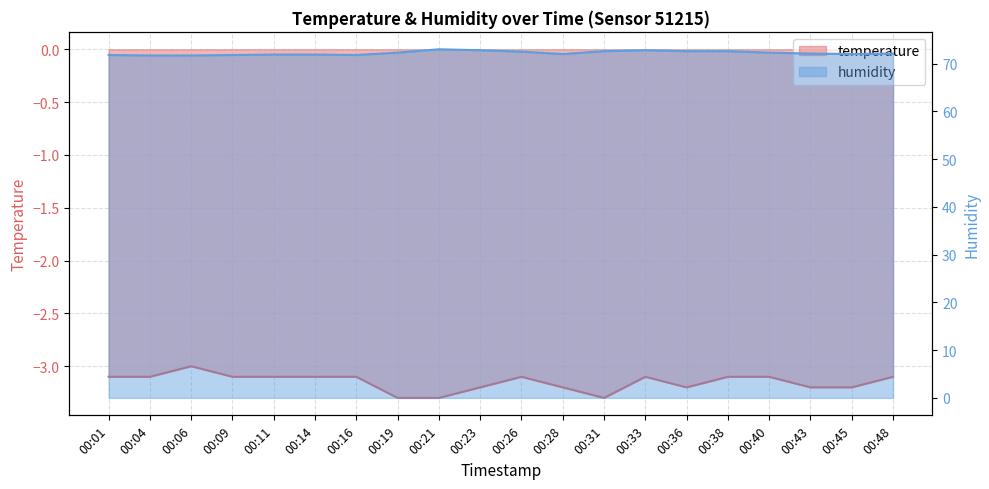

At which category does the chart reach its minimum across all series?

00:19